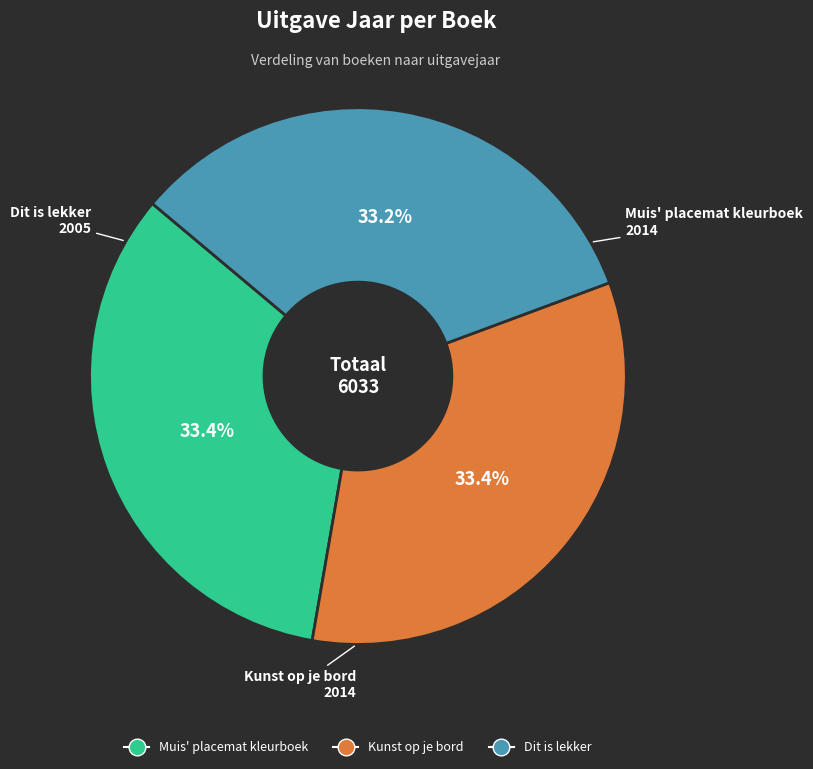

Count the number of slices in the pie.

3